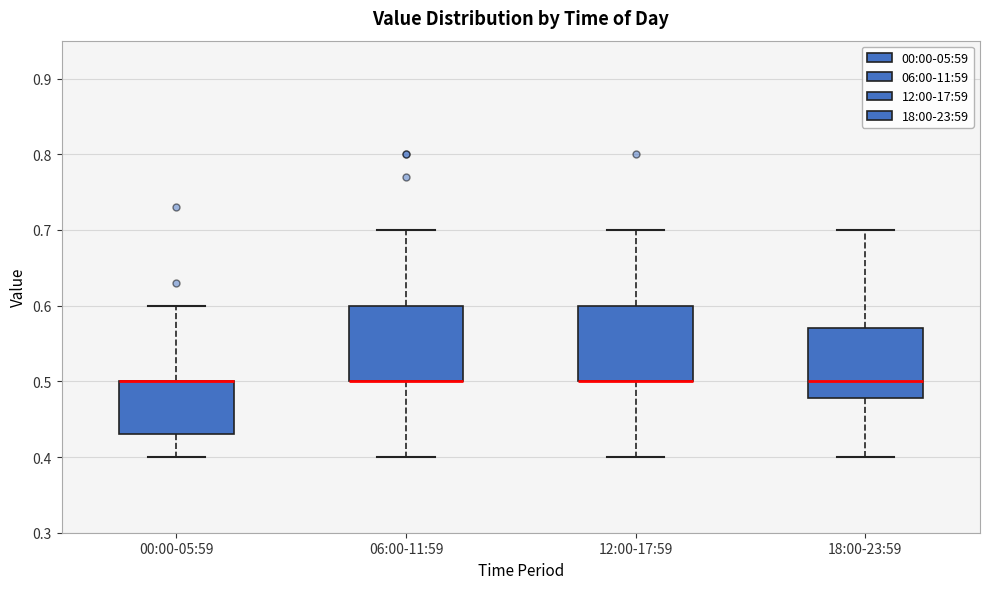

Where is the lower edge of the box for 00:00-05:59 on the y-axis? The values are not printed on the chart, so give them approximately, as read against the axis.

0.43